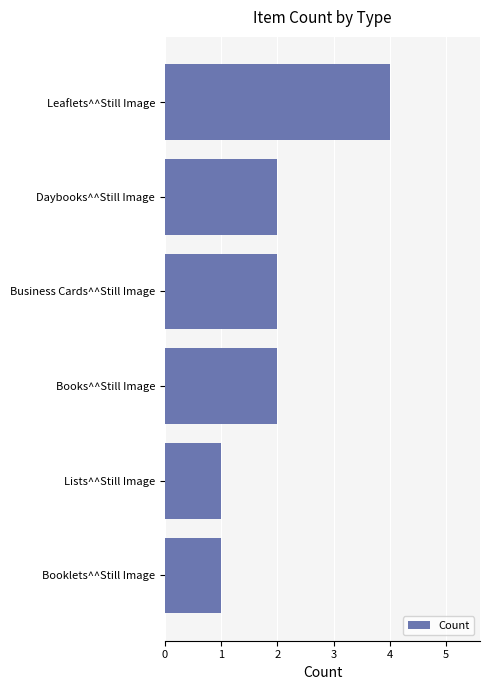

The value at Booklets^^Still Image is 1. True or false?

True